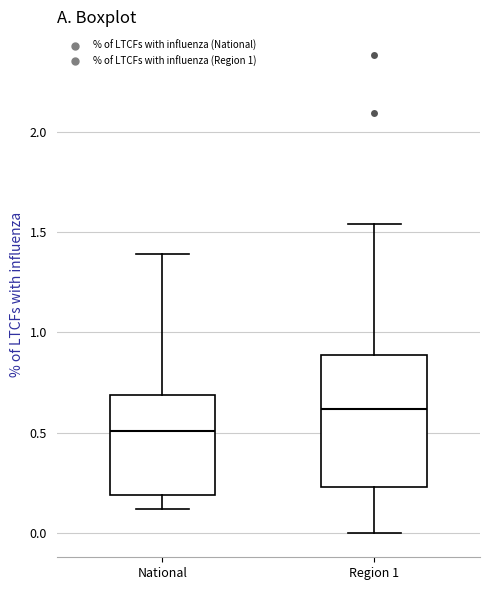

Which box has the lowest median line?

National